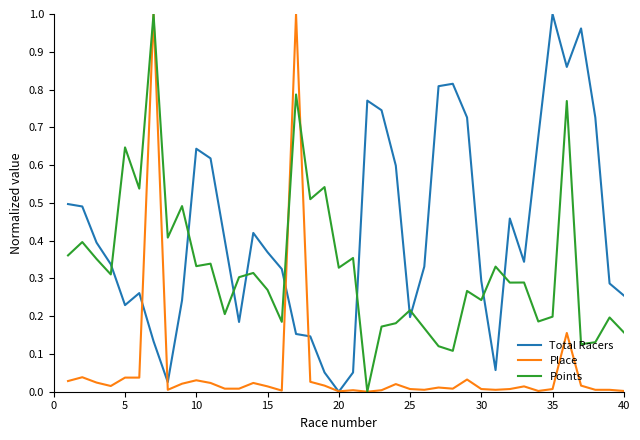

The value of Total Racers at 40 is 0.4. True or false?

False